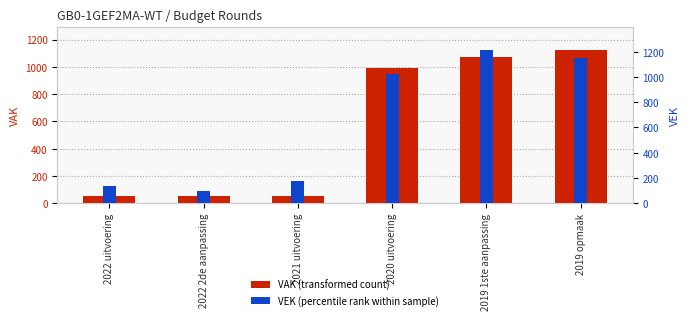

List the series in order of their peak value, lowest first.

VAK, VEK